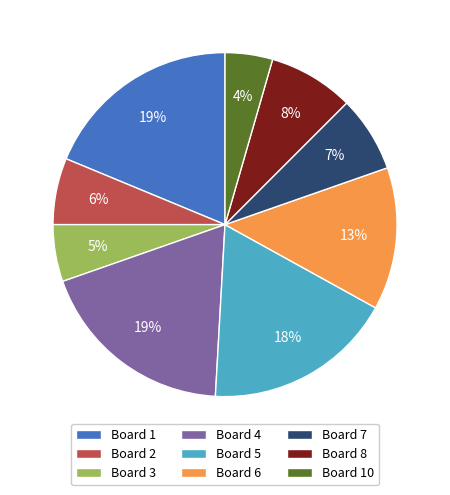

Which slice is the smallest?

Board 10